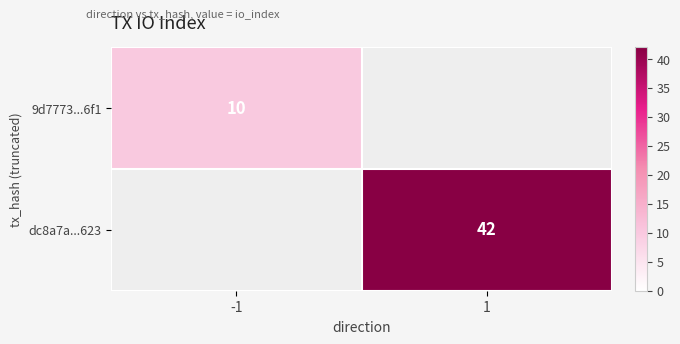

Is it true that dc8a7a...623 equals 29 at 1?

False